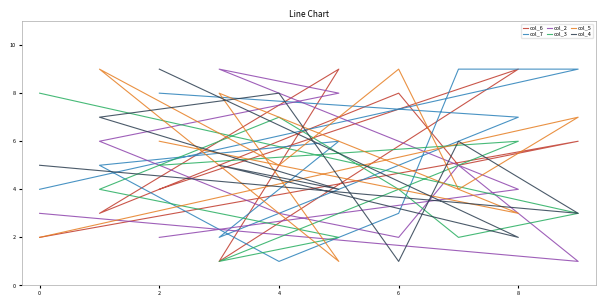

What is the minimum value for col_3?

1